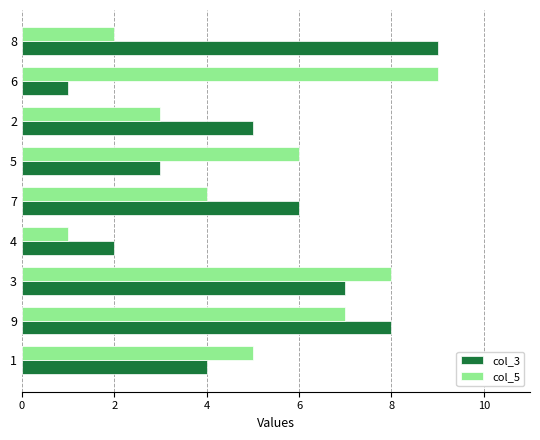

Which series changed the most between 3 and 2?

col_5